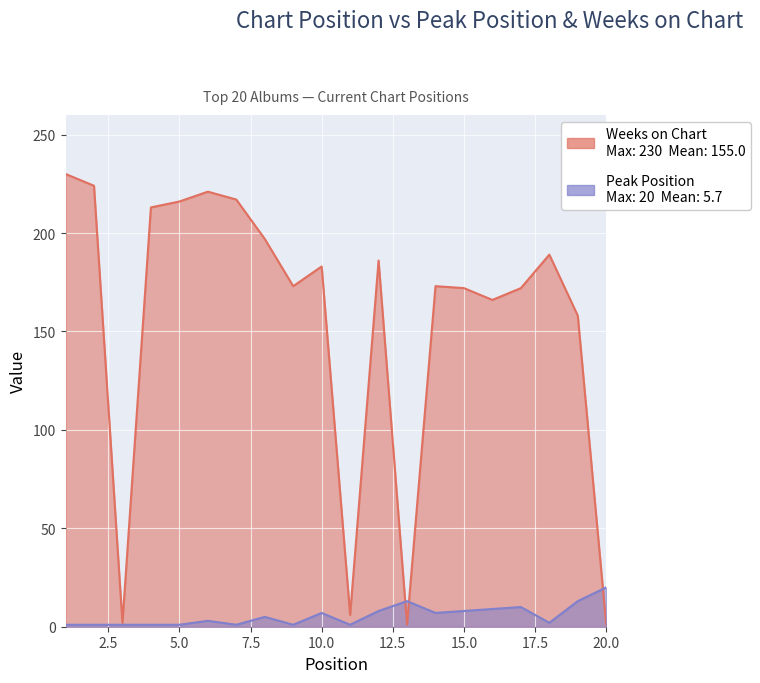

At which category is the sum across all series the highest?

1